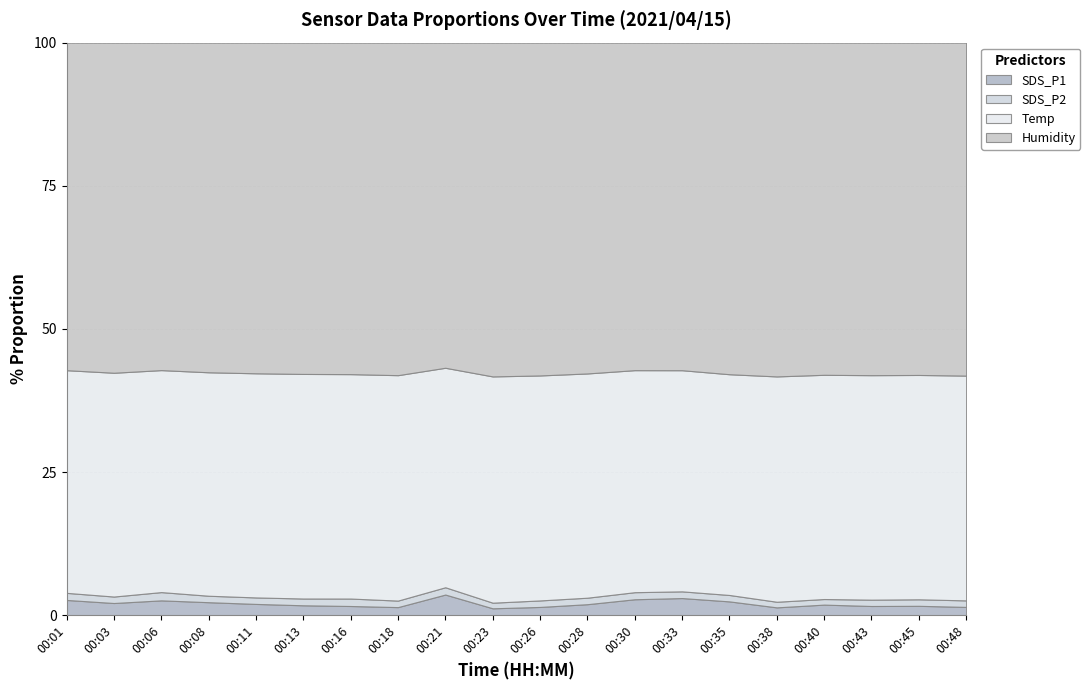

At which category does the chart reach its minimum across all series?

00:23